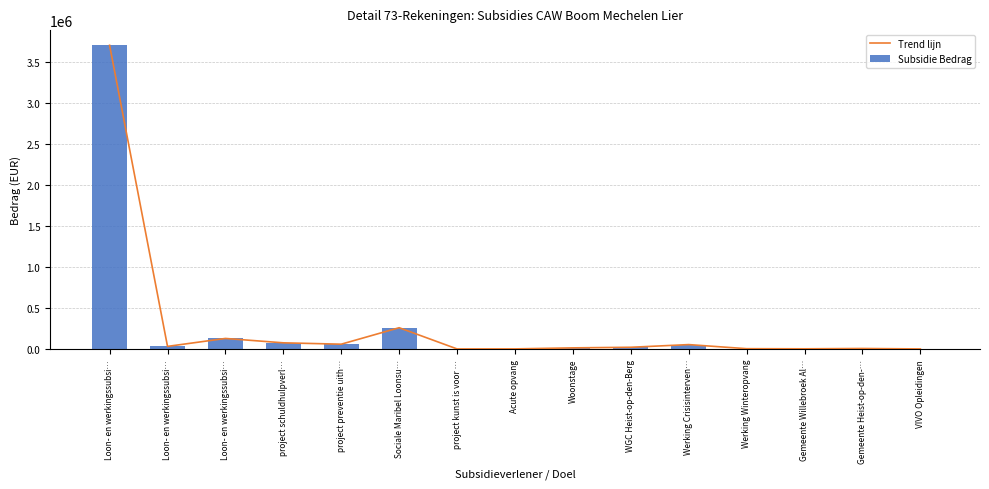

The Trend lijn series shows 130000.0 at Loon- en werkingssubsi…. True or false?

True